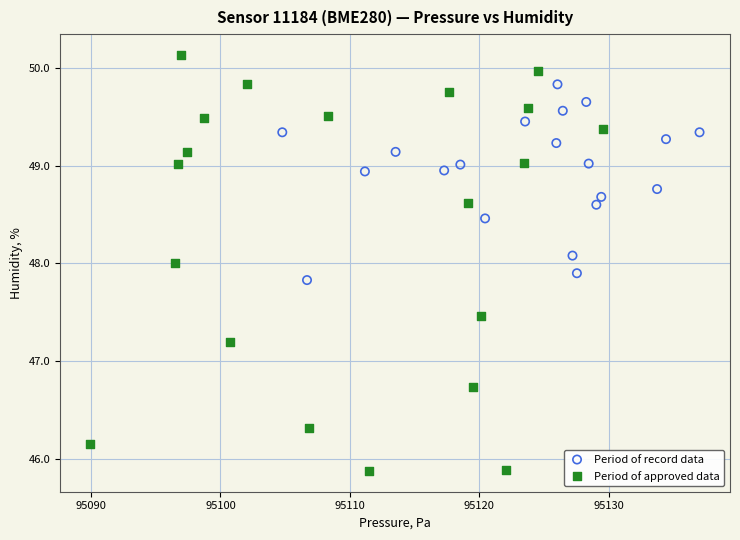

What are all the series names shown in the legend?

Period of record data, Period of approved data